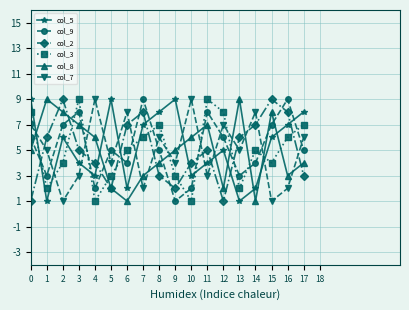

At 12, list the series in order from smallest to largest.

col_2, col_8, col_5, col_9, col_7, col_3